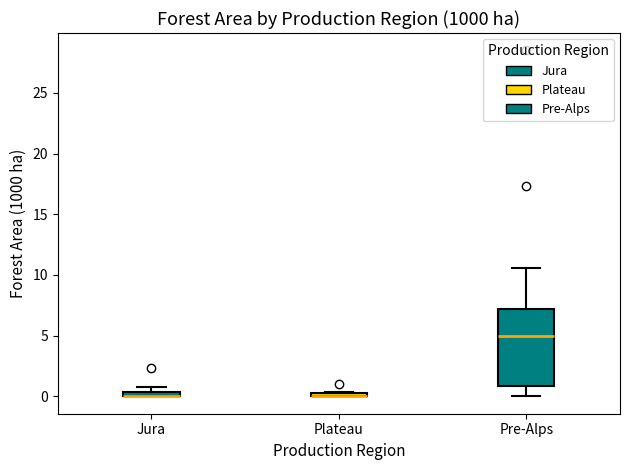

Where is the lower edge of the box for Jura on the y-axis? The values are not printed on the chart, so give them approximately, as read against the axis.

0.0